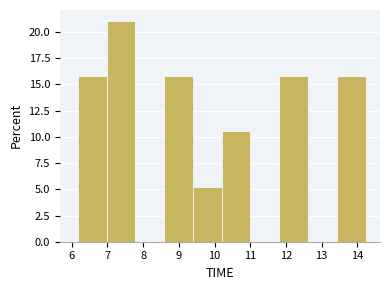

Reading left to right, list every bar in this chart as the range it spans on the x-axis followed by its height. Neither the bar edges nor the heights are printed on the chart, so give them approximately, as read against the axes.

6.2 to 7.0: 16.0
7.0 to 7.8: 21.0
7.8 to 8.6: 0
8.6 to 9.4: 16.0
9.4 to 10.2: 5.5
10.2 to 11.0: 10.5
11.0 to 11.8: 0
11.8 to 12.6: 16.0
12.6 to 13.4: 0
13.4 to 14.2: 16.0